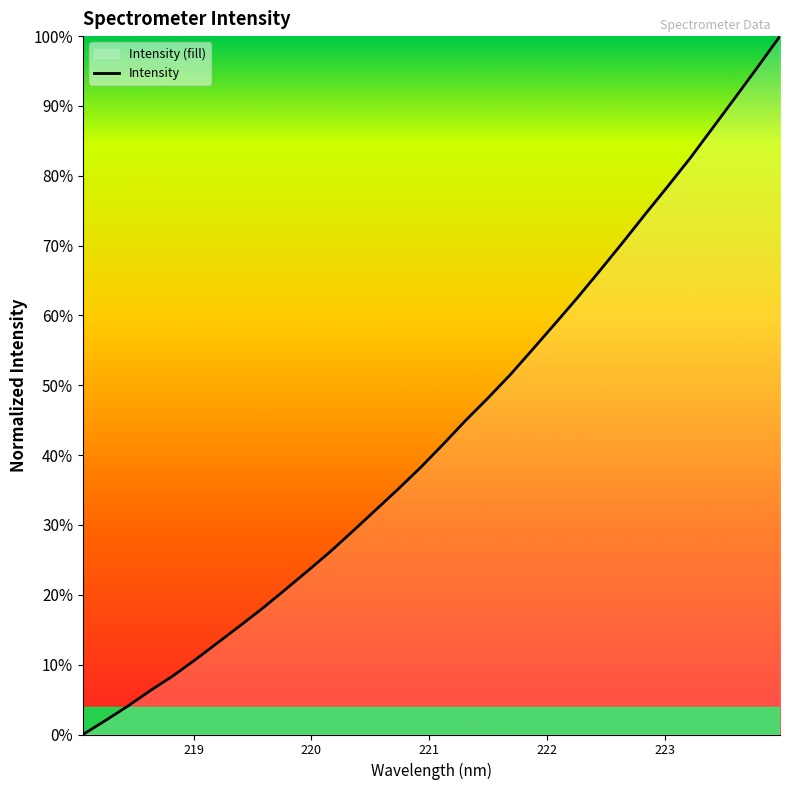

What is the greatest value displayed?

100.0